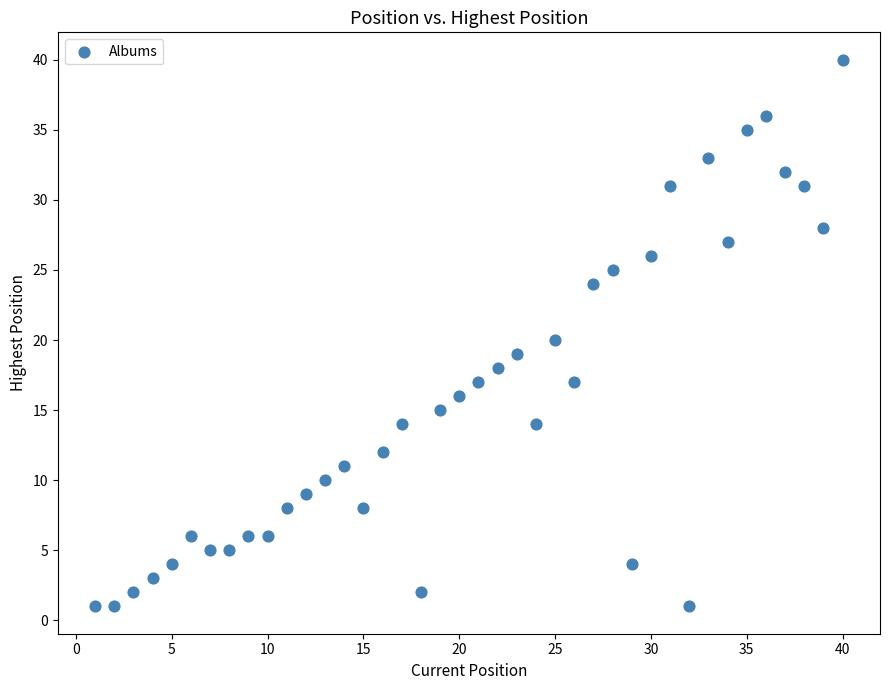

What is the range of Y values (max minus min)?

39